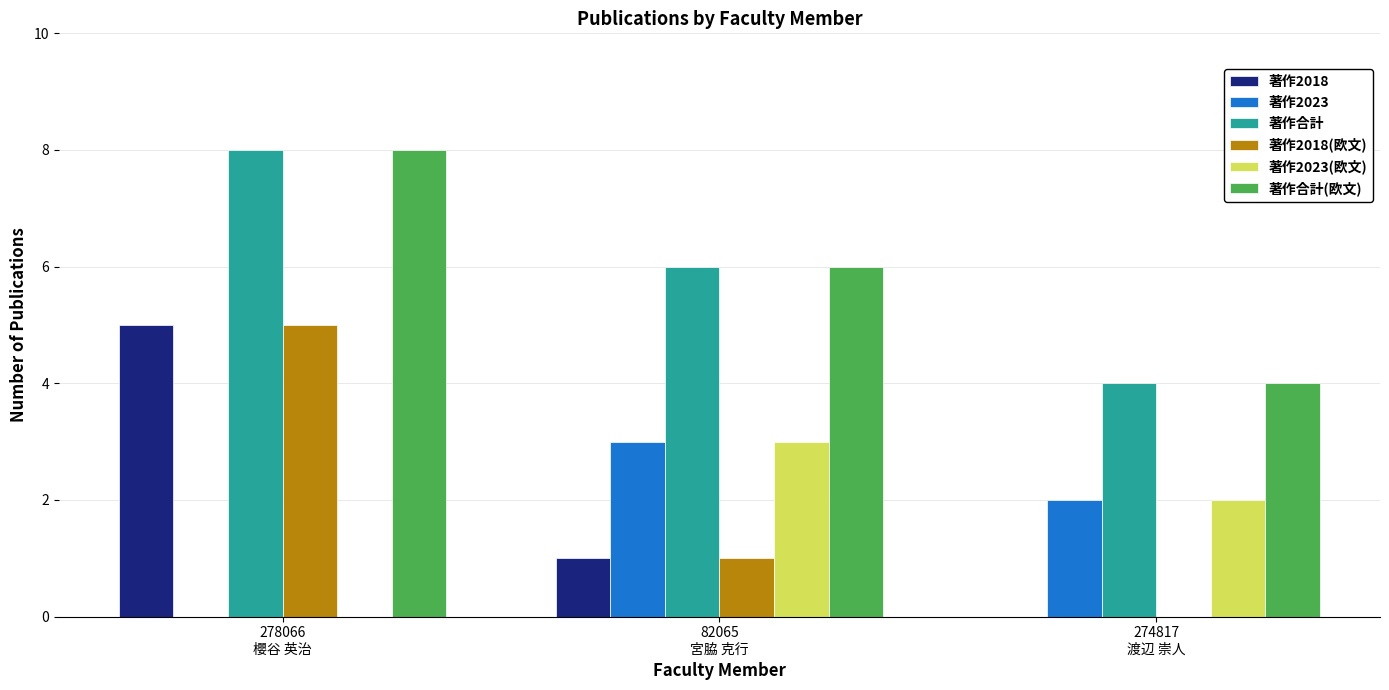

What is the sum of all 著作2018(欧文) values?

6